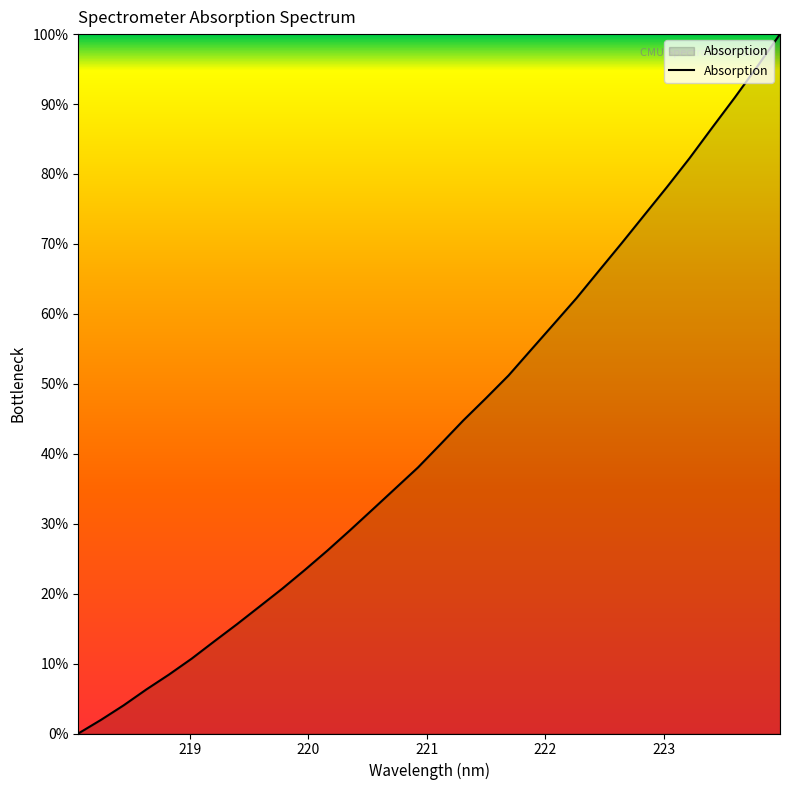

What is the maximum value shown in the chart?

100.0